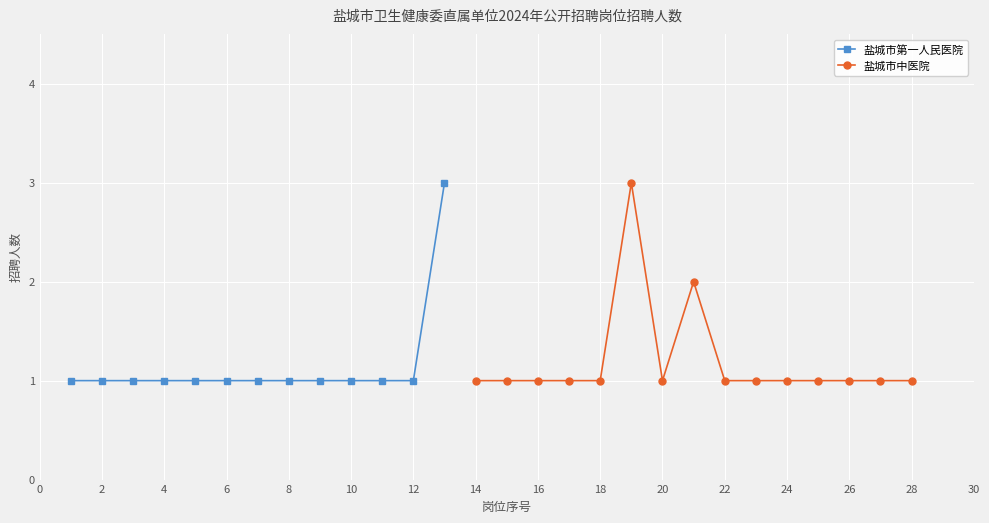

The value of 盐城市第一人民医院 at 2 is 1. True or false?

True